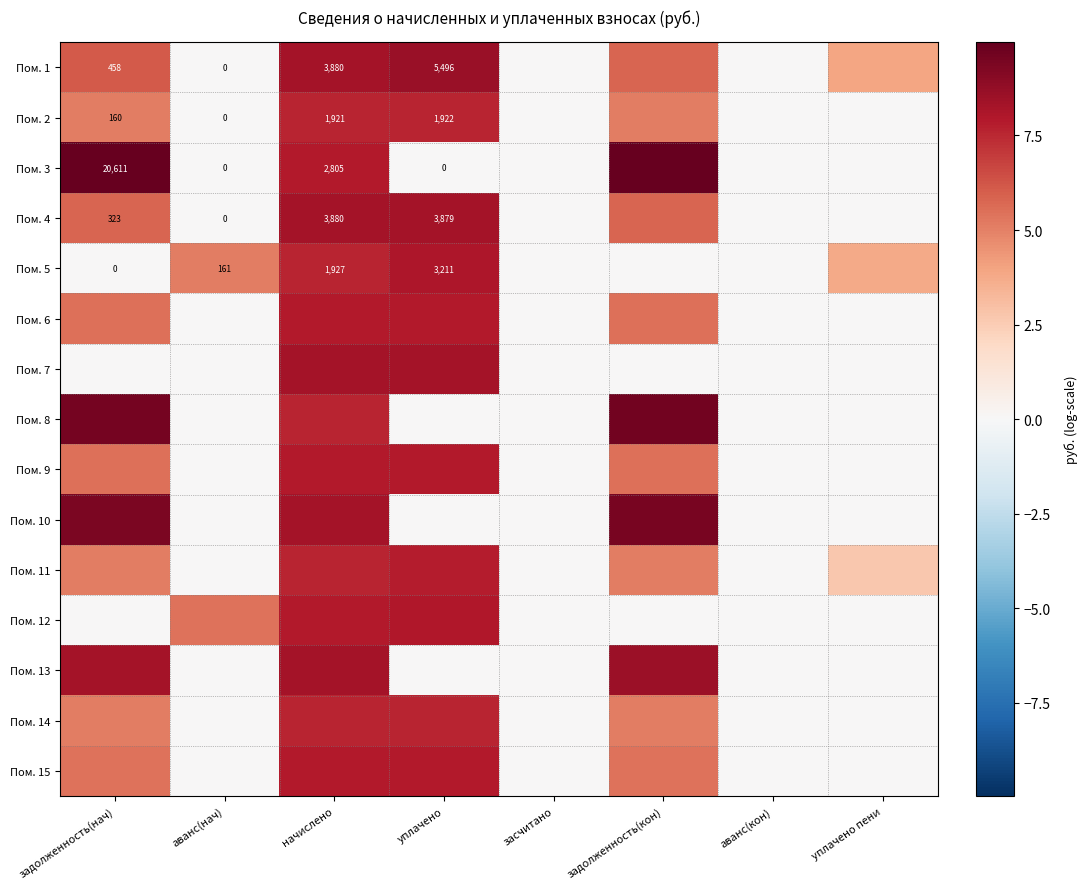

What is the average value of the Пом. 14 series?

3.2